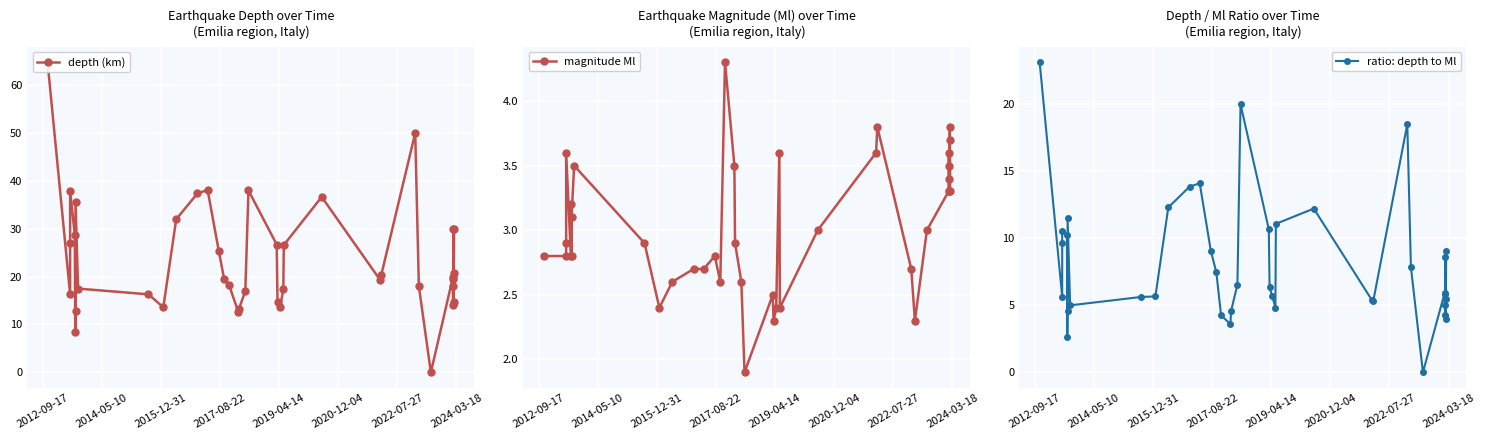

What is the greatest value displayed?

64.8